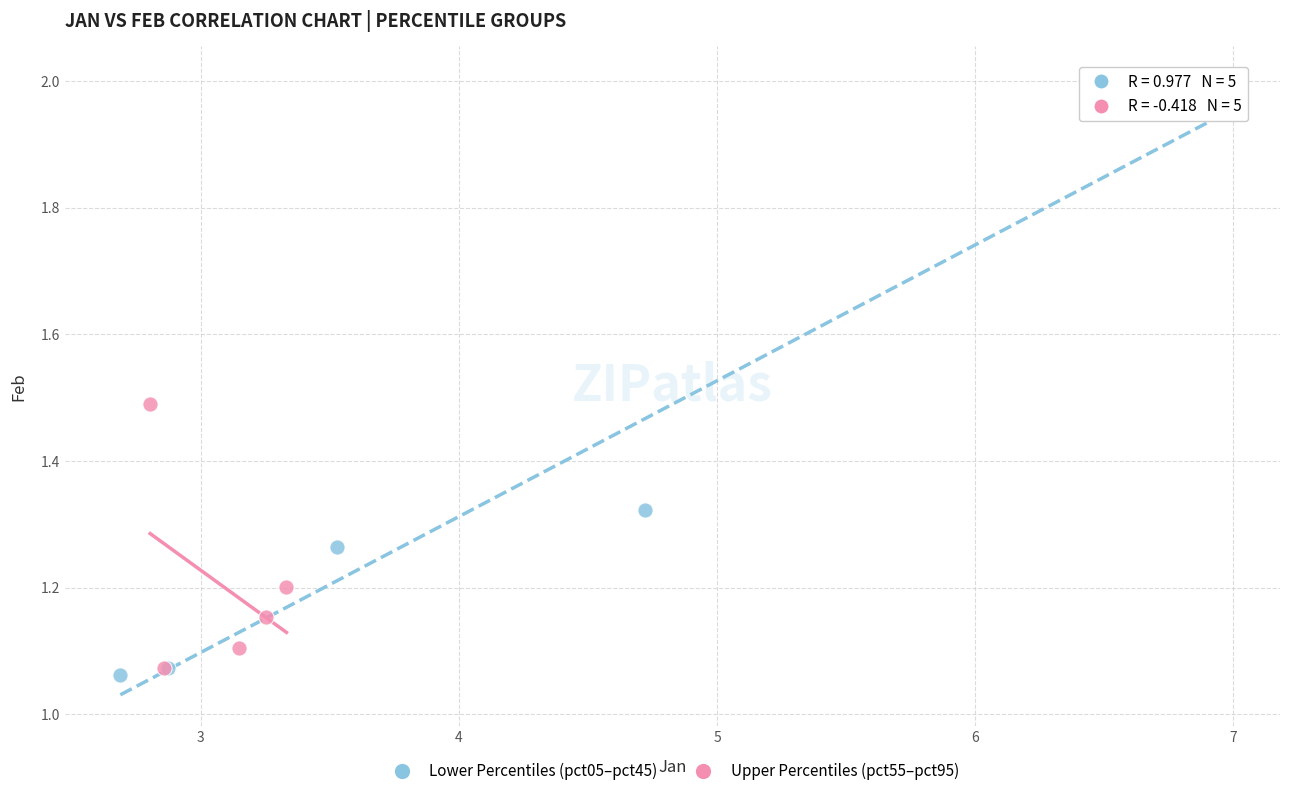

Which series reaches the minimum Y coordinate?

Lower Percentiles (pct05–pct45)